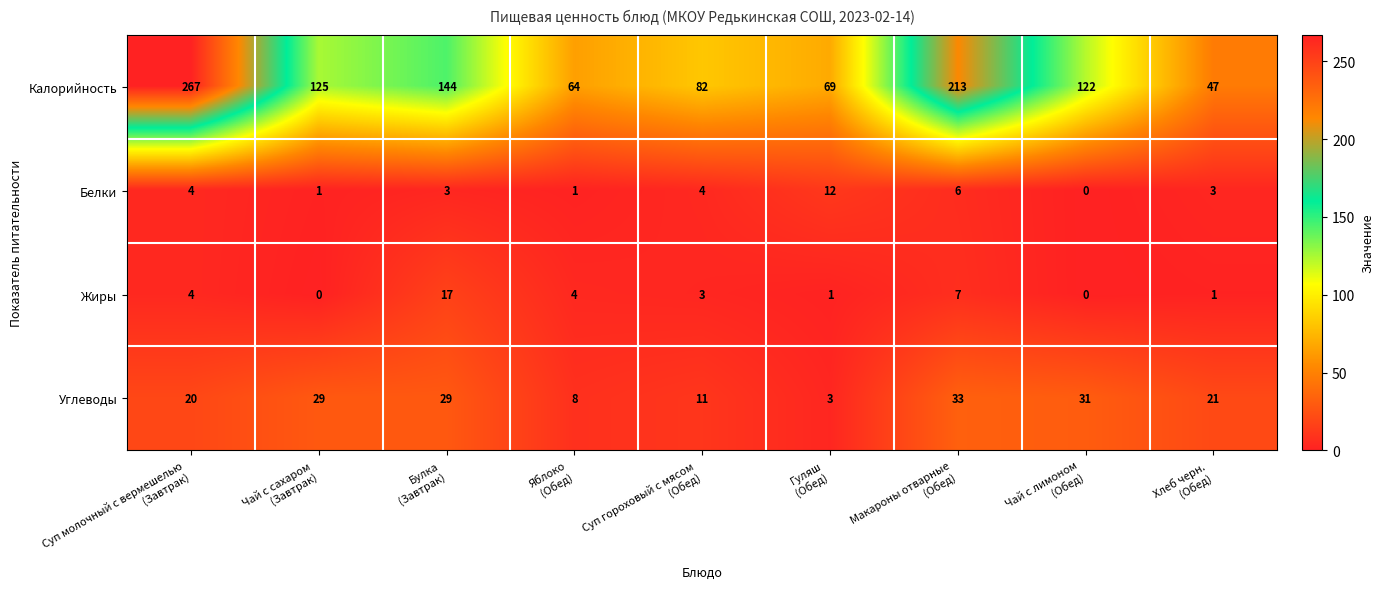

What is the spread (max minus min) of values at Макароны отварные
(Обед)?

207